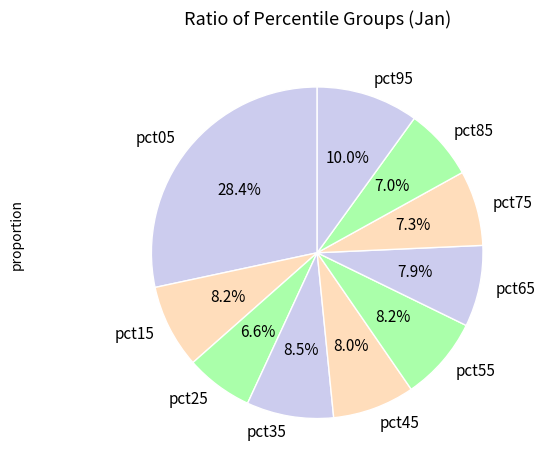

Count the number of slices in the pie.

10